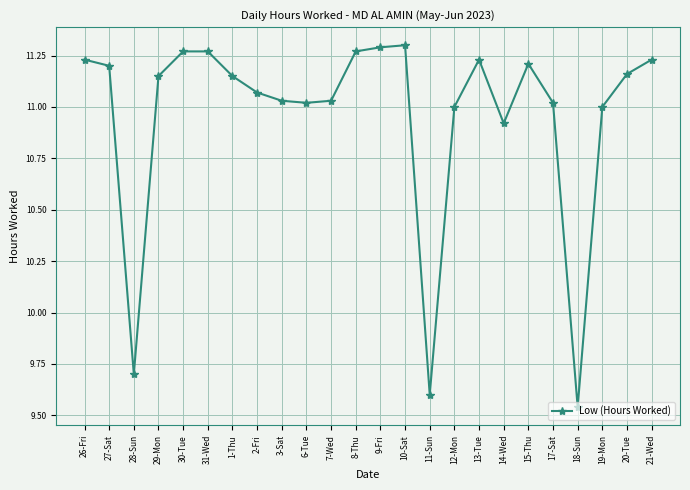

Count the number of data series in this chart.

1